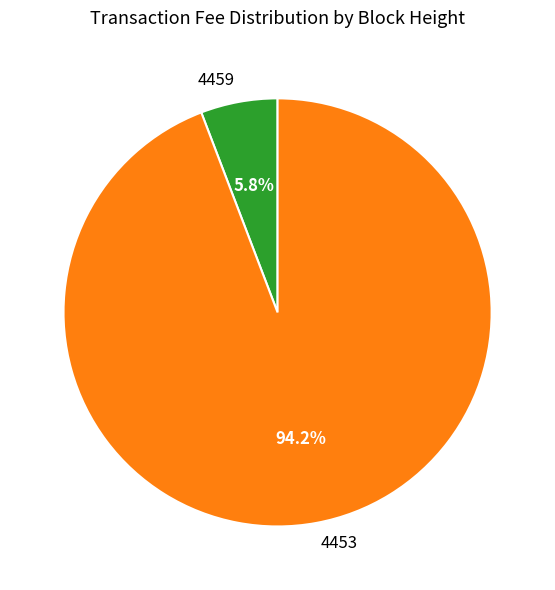

Which category has the smallest portion of the pie?

4459